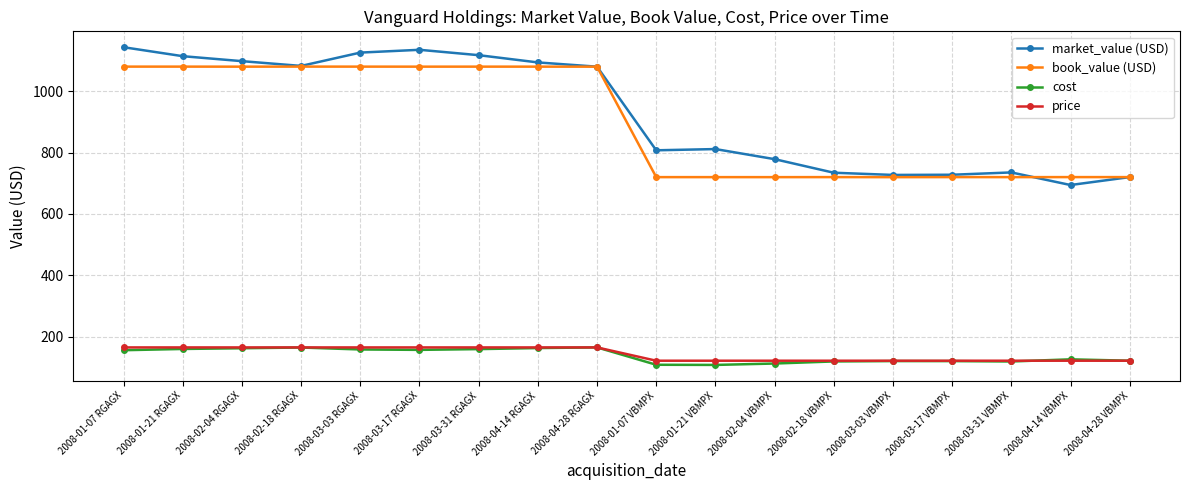

True or false: market_value (USD) and book_value (USD) intersect in this chart.

True